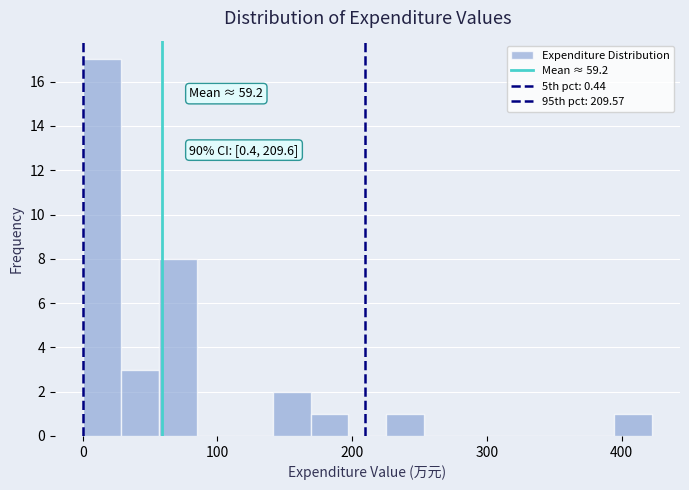

Read against the x-axis, roughly where is the centre of the tallest bar?

10